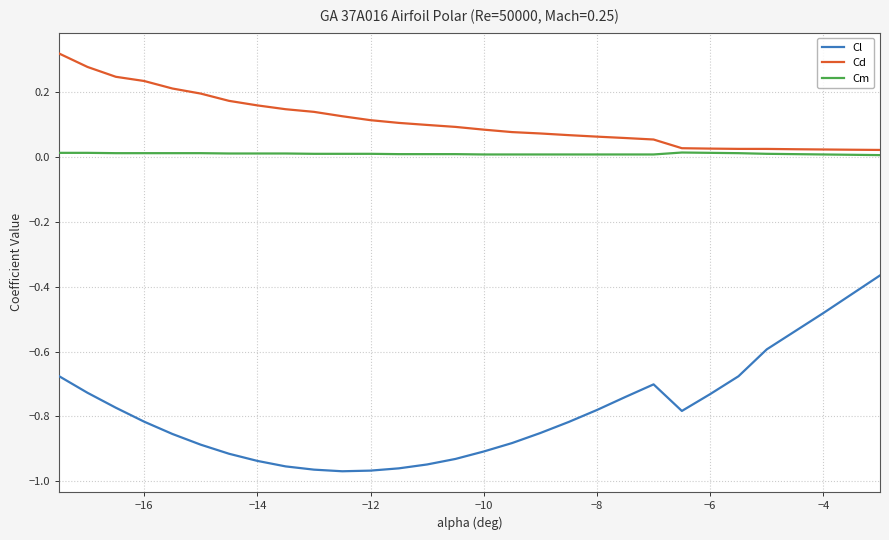

Which series has the largest total across all categories?

Cd